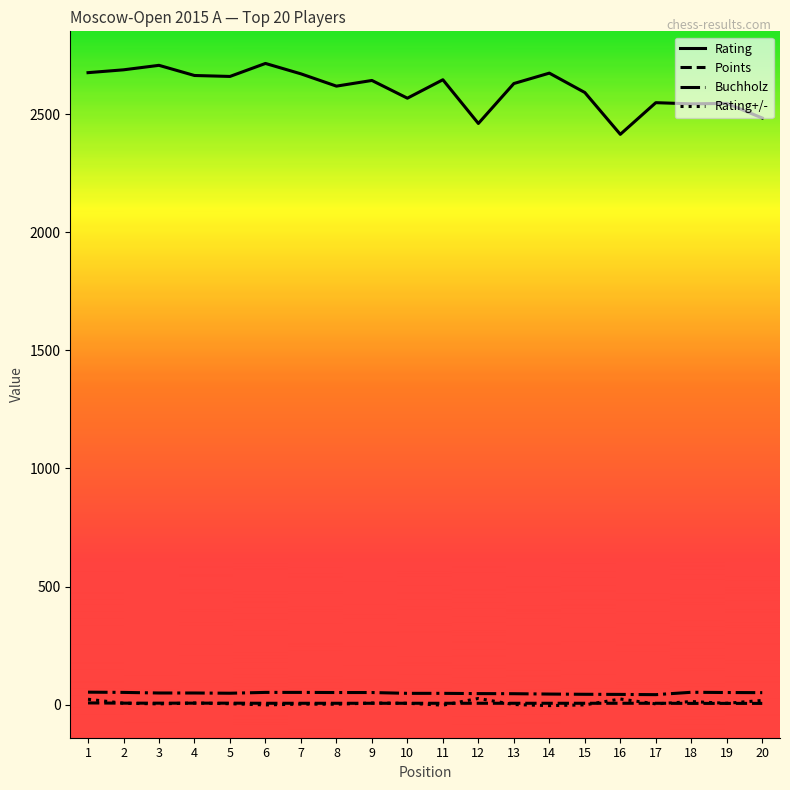

True or false: Buchholz and Points cross at least once.

False